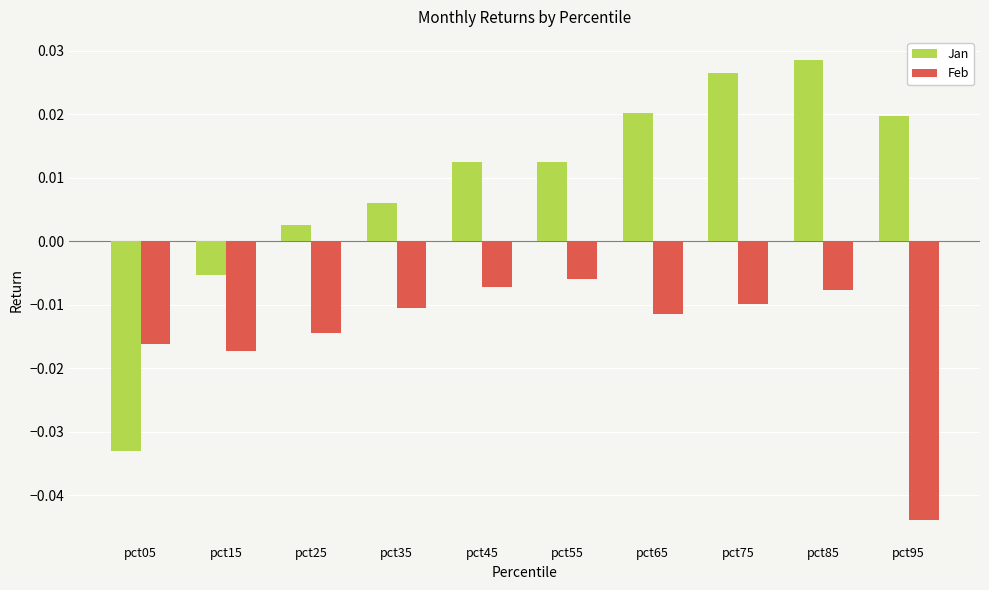

At which label does Jan reach its peak?

pct85